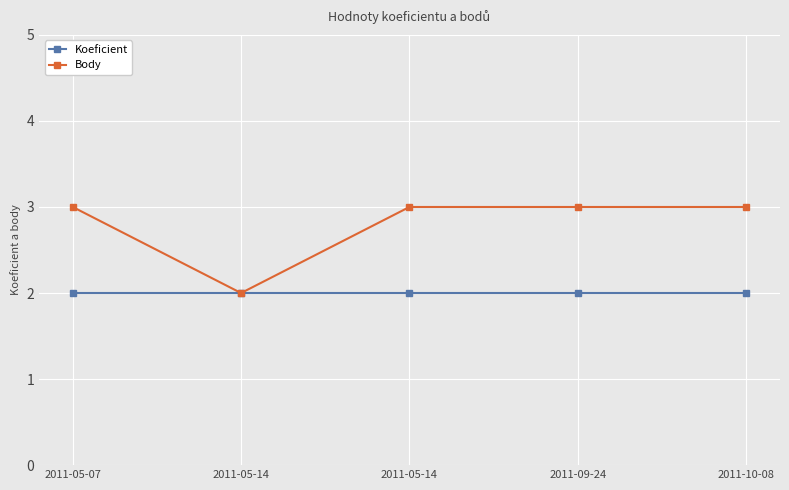

At which label does Koeficient reach its minimum?

2011-05-07